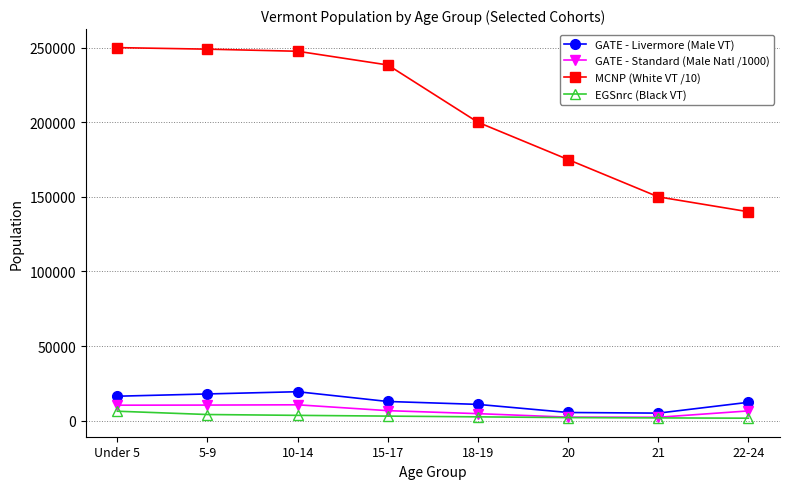

True or false: GATE - Livermore (Male VT) and GATE - Standard (Male Natl /1000) intersect in this chart.

False